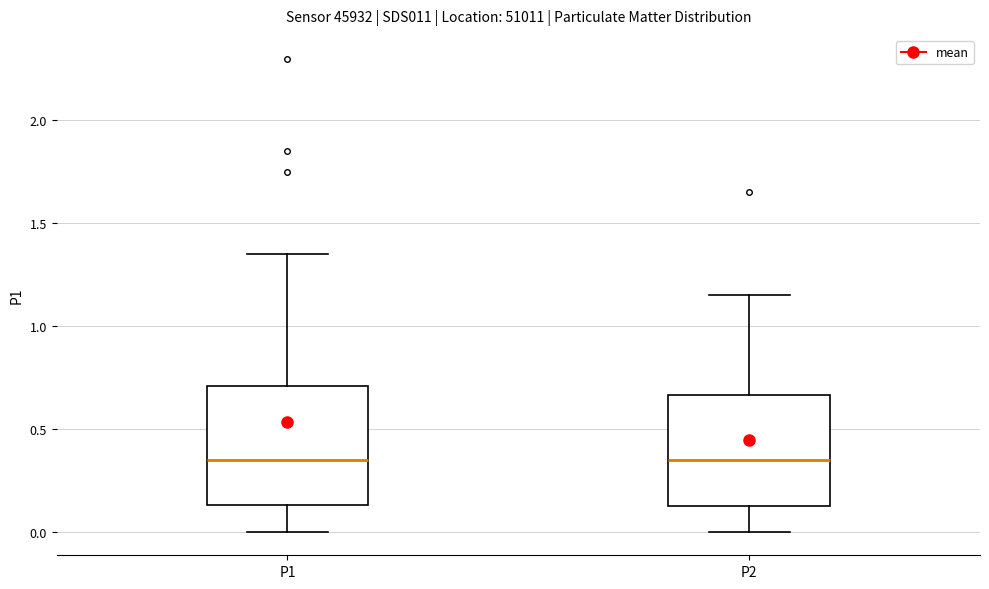

Where does the lower whisker of the box for P1 end on the y-axis? The values are not printed on the chart, so give them approximately, as read against the axis.

0.00